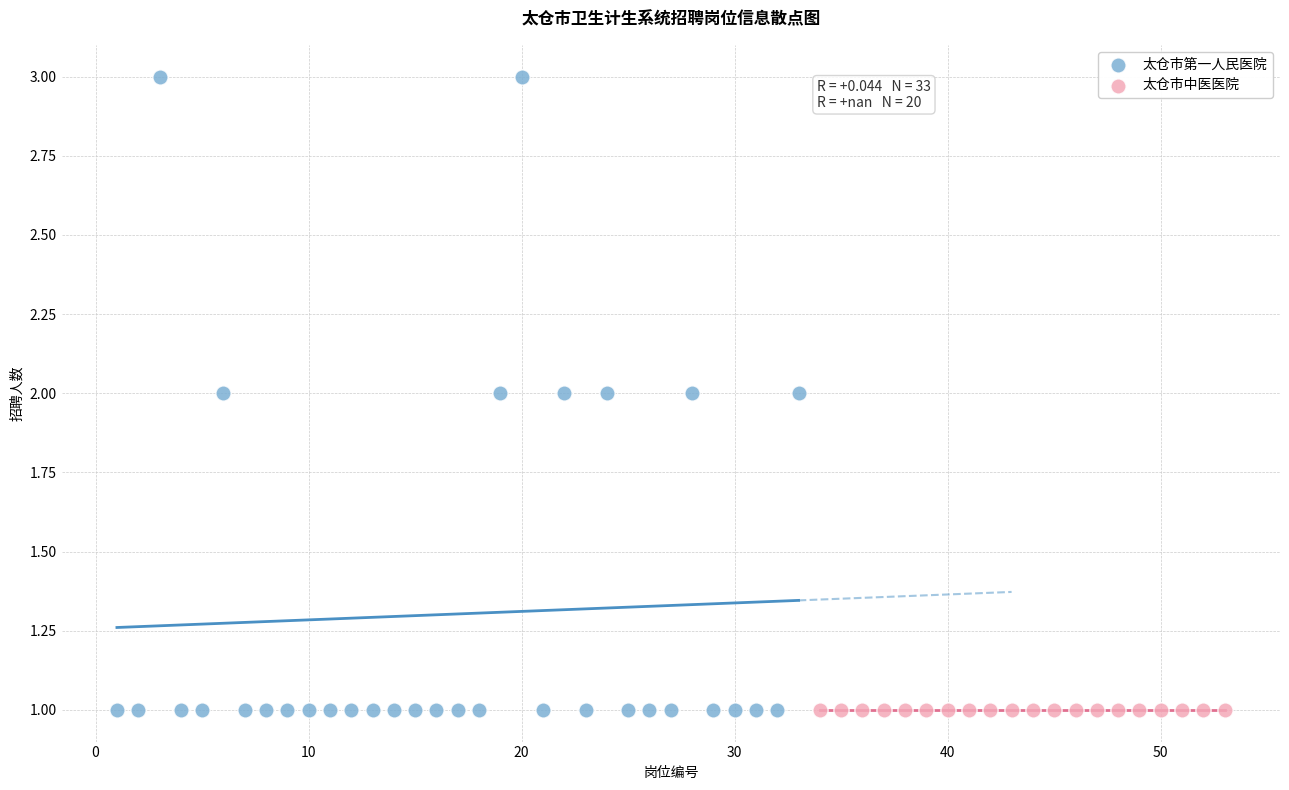

Which series contains the highest Y value?

太仓市第一人民医院